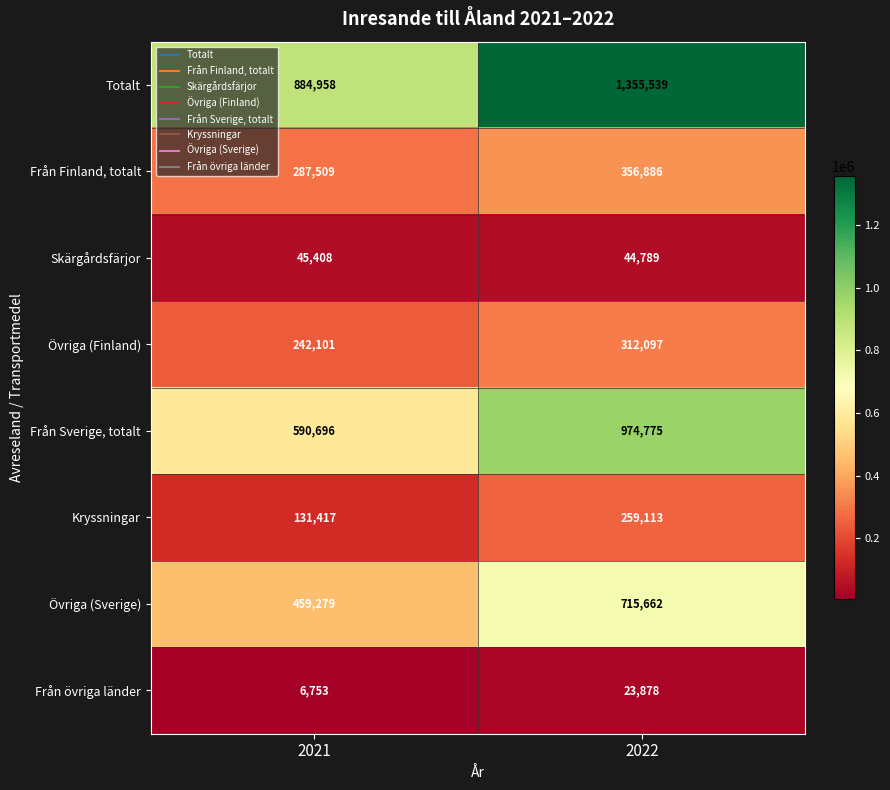

Reading left to right, transcribe all the data shown in this chart.

Totalt: 2021=884958	2022=1355539
Från Finland, totalt: 2021=287509	2022=356886
Skärgårdsfärjor: 2021=45408	2022=44789
Övriga (Finland): 2021=242101	2022=312097
Från Sverige, totalt: 2021=590696	2022=974775
Kryssningar: 2021=131417	2022=259113
Övriga (Sverige): 2021=459279	2022=715662
Från övriga länder: 2021=6753	2022=23878